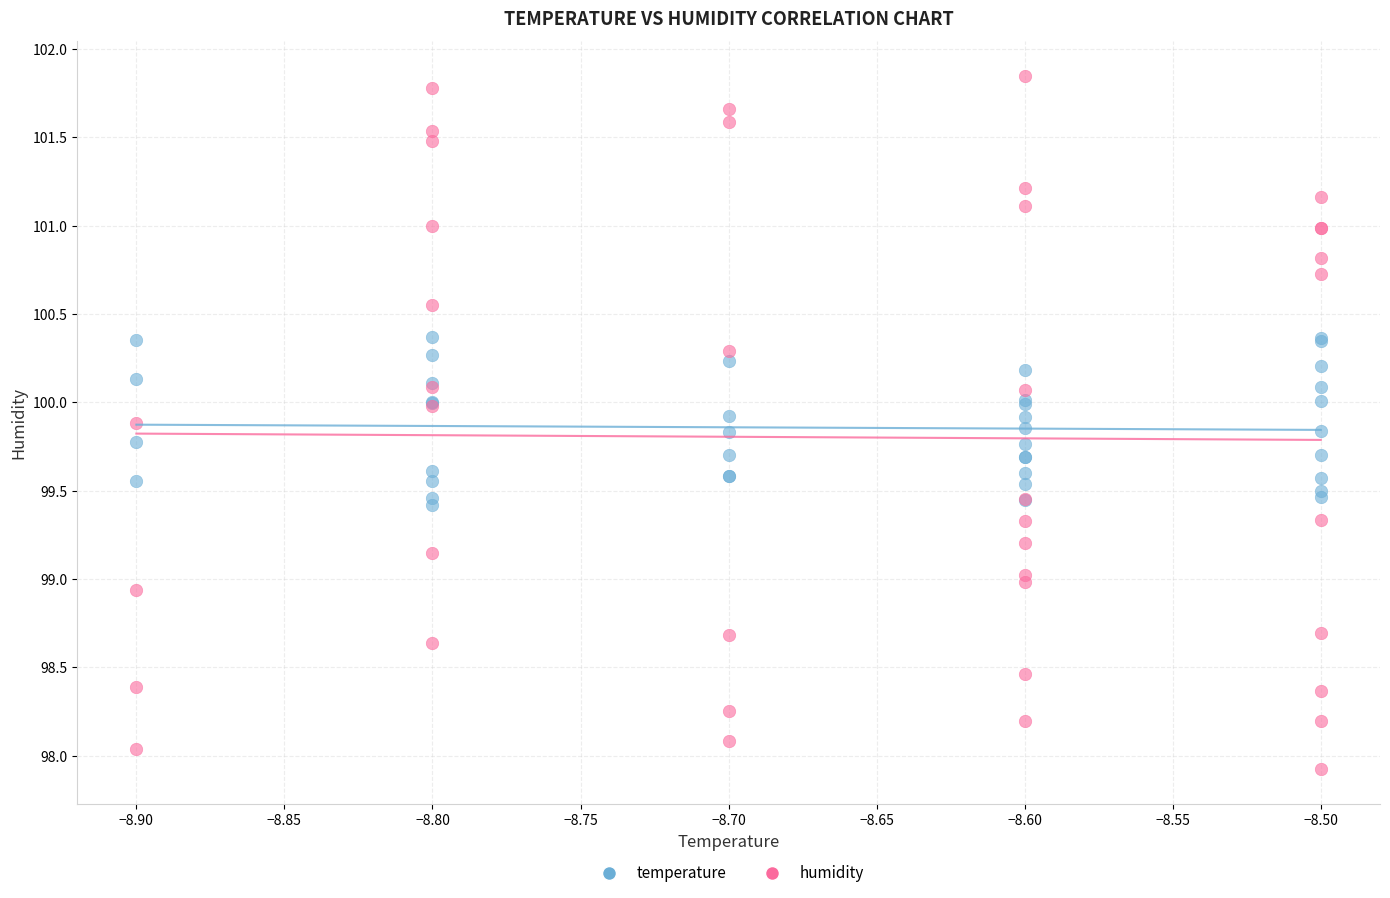

Which series has the largest Y range (max minus min)?

humidity